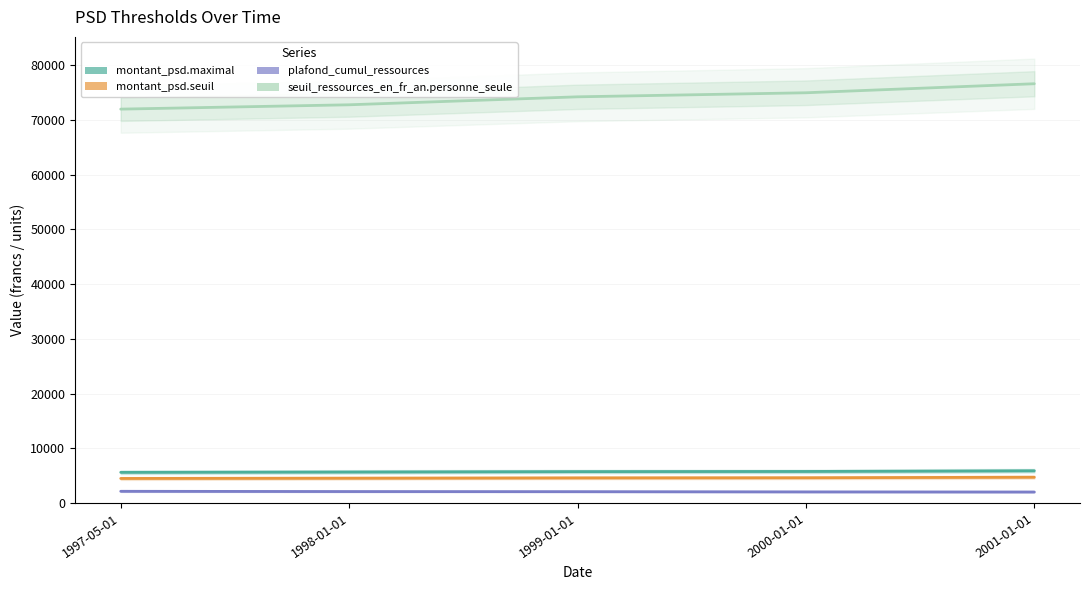

At how many categories does at least one series exceed 13626?

5